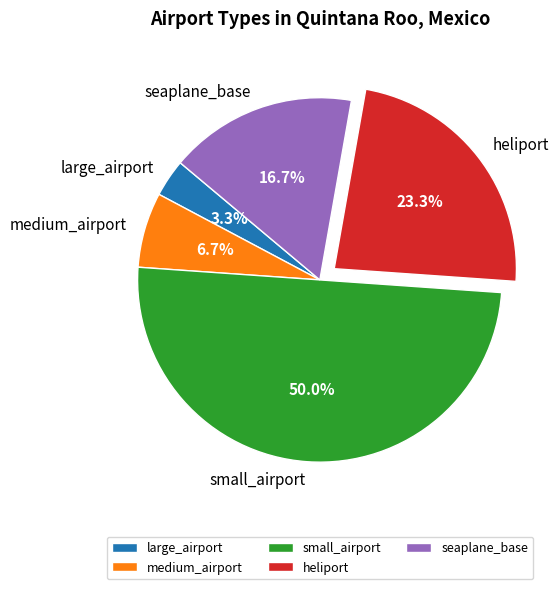

The heliport slice represents 34% of the pie. True or false?

False